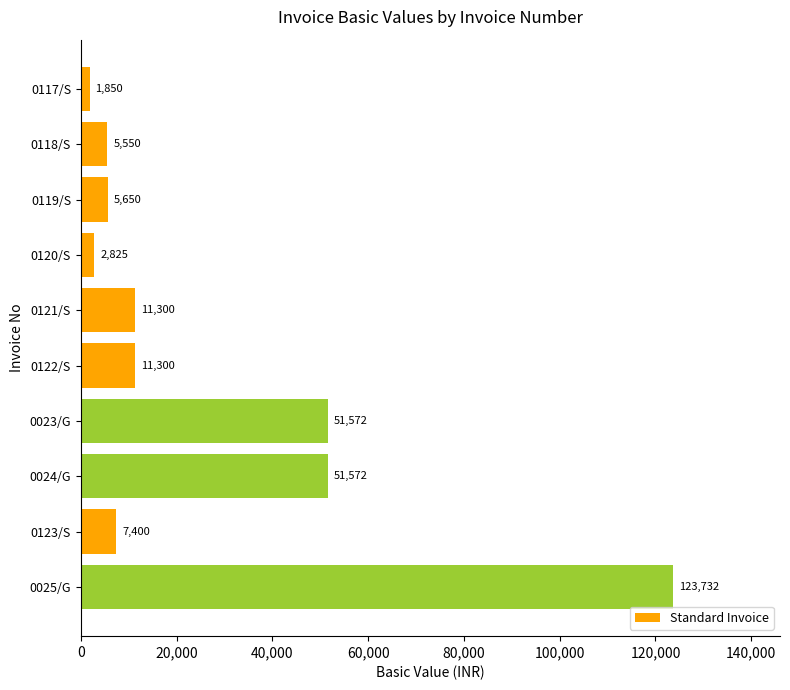

Reading bottom to top, extract all data points from this chart.

123732	7400	51572	51572	11300	11300	2825	5650	5550	1850